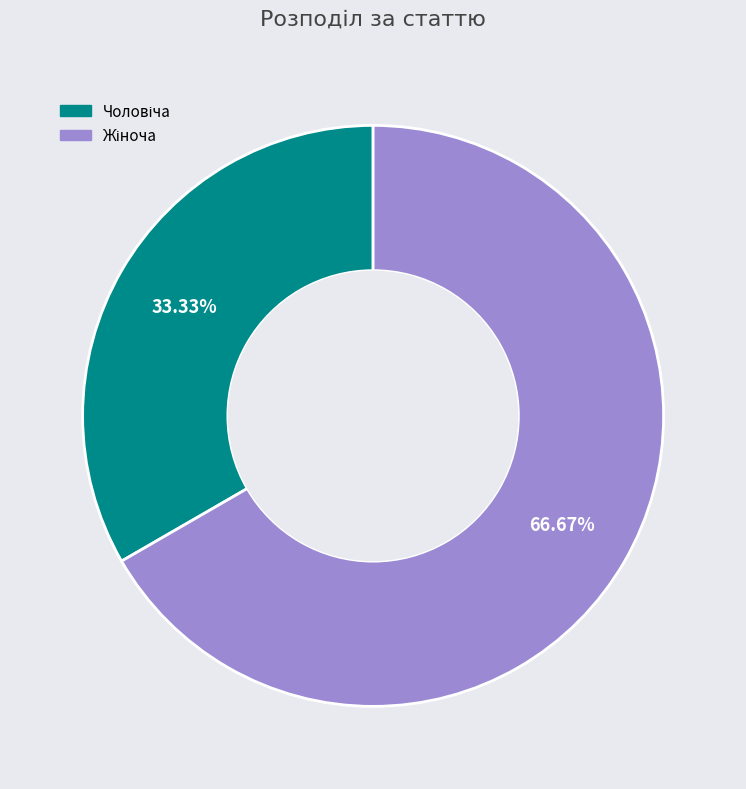

Does any single category account for the majority?

Yes